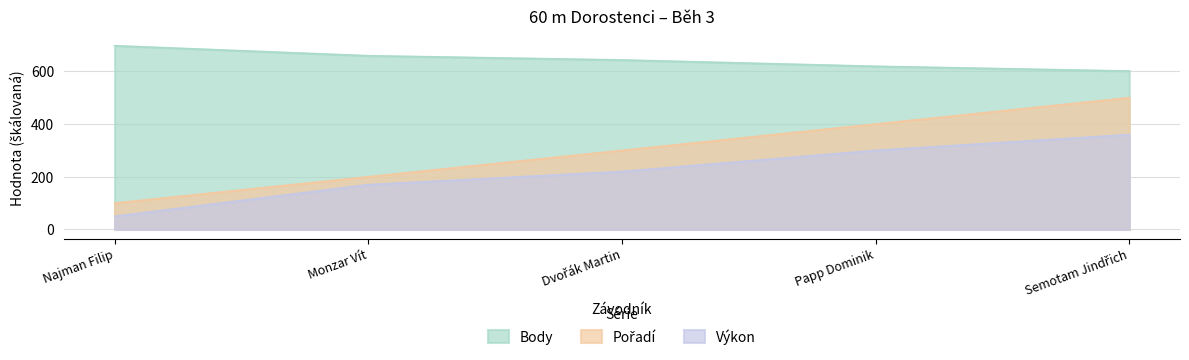

How many Pořadí values are between 200 and 400?

3